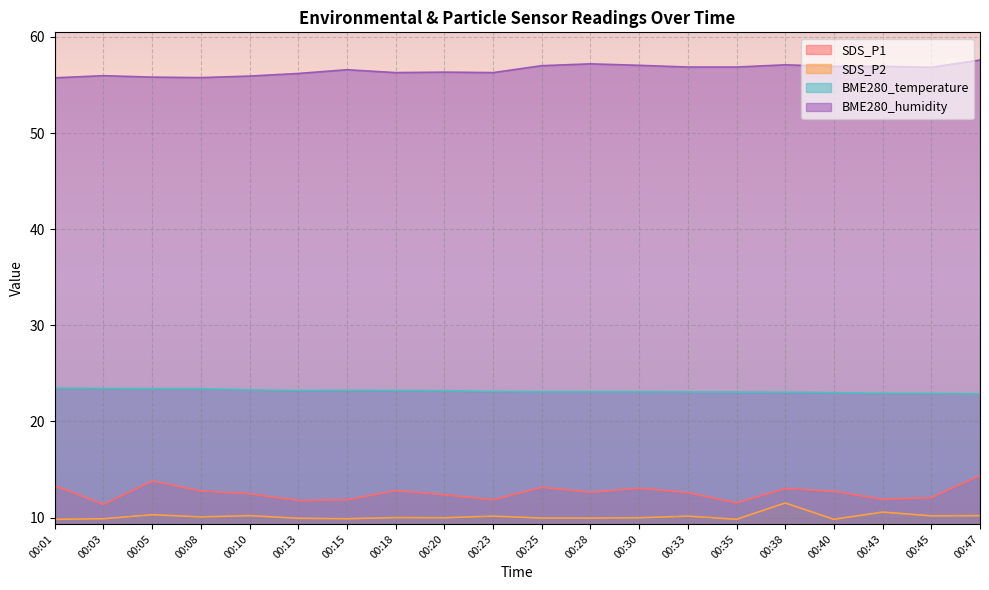

Is it true that SDS_P1 equals 18.7 at 00:01?

False